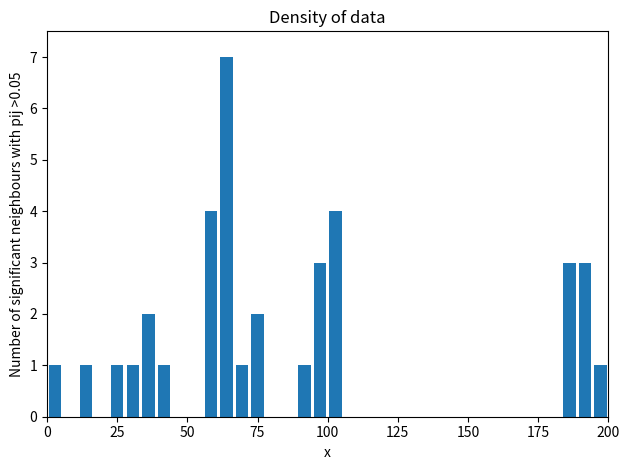

Read against the x-axis, roughly where is the centre of the tallest bar?

65